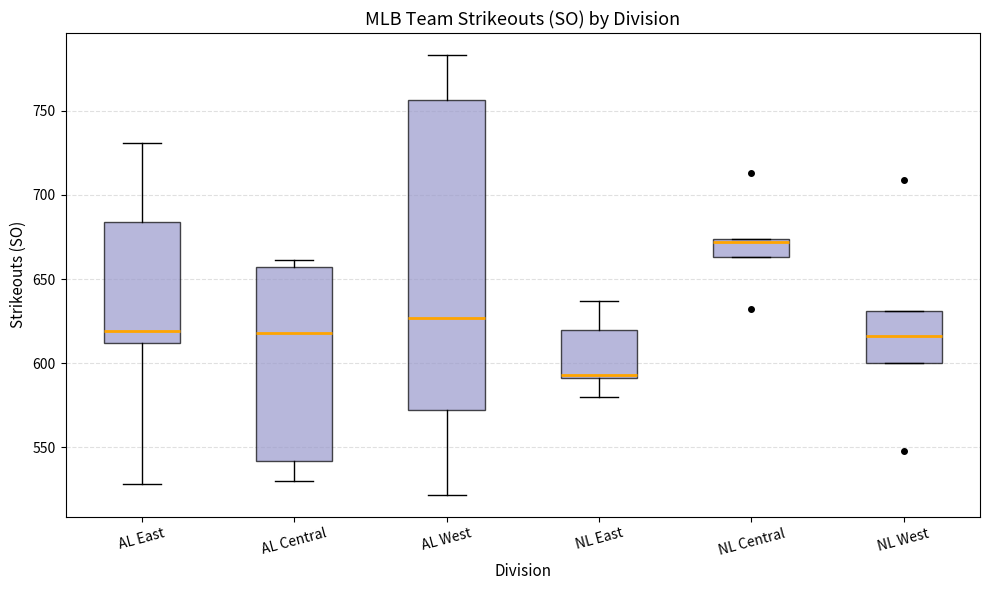

Reading left to right, transcribe this box plot: for each box, give where its median line is, the range the box spans, and where its two whiskers end, as read against the y-axis. The values are not printed on the chart, so give them approximately, as read against the axis.

AL East: median 620, box 610 to 685, whiskers 530 to 730
AL Central: median 620, box 540 to 655, whiskers 530 to 660
AL West: median 625, box 570 to 755, whiskers 520 to 785
NL East: median 595, box 590 to 620, whiskers 580 to 635
NL Central: median 670, box 665 to 675, whiskers 665 to 675
NL West: median 615, box 600 to 630, whiskers 600 to 630